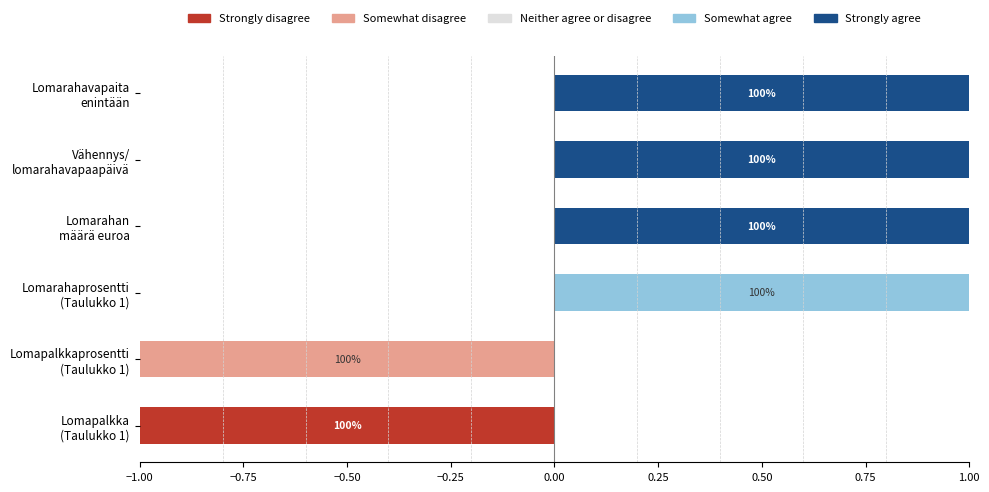

The Somewhat agree series shows 1.7 at Lomarahaprosentti (Taulukko 1). True or false?

False